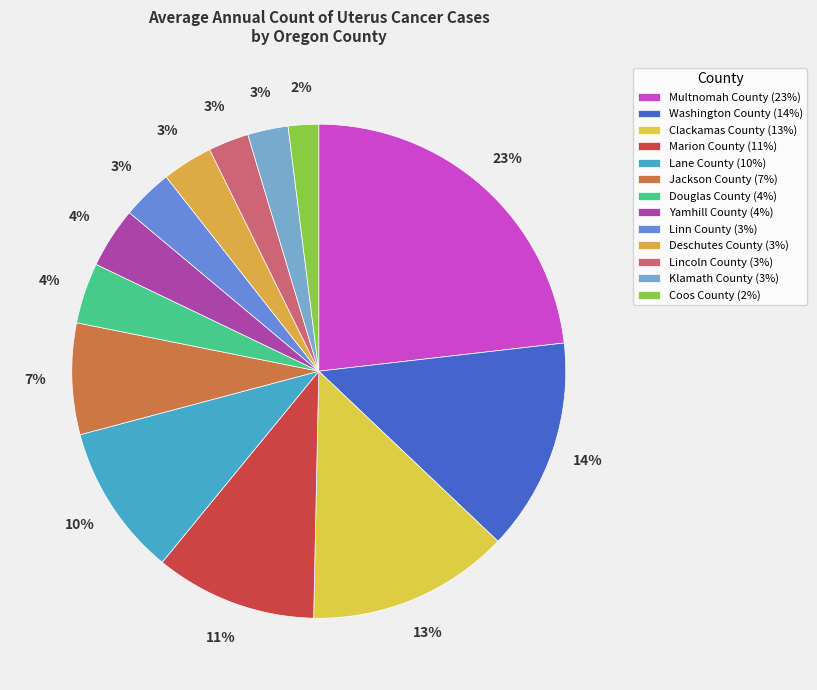

Count the number of slices in the pie.

13